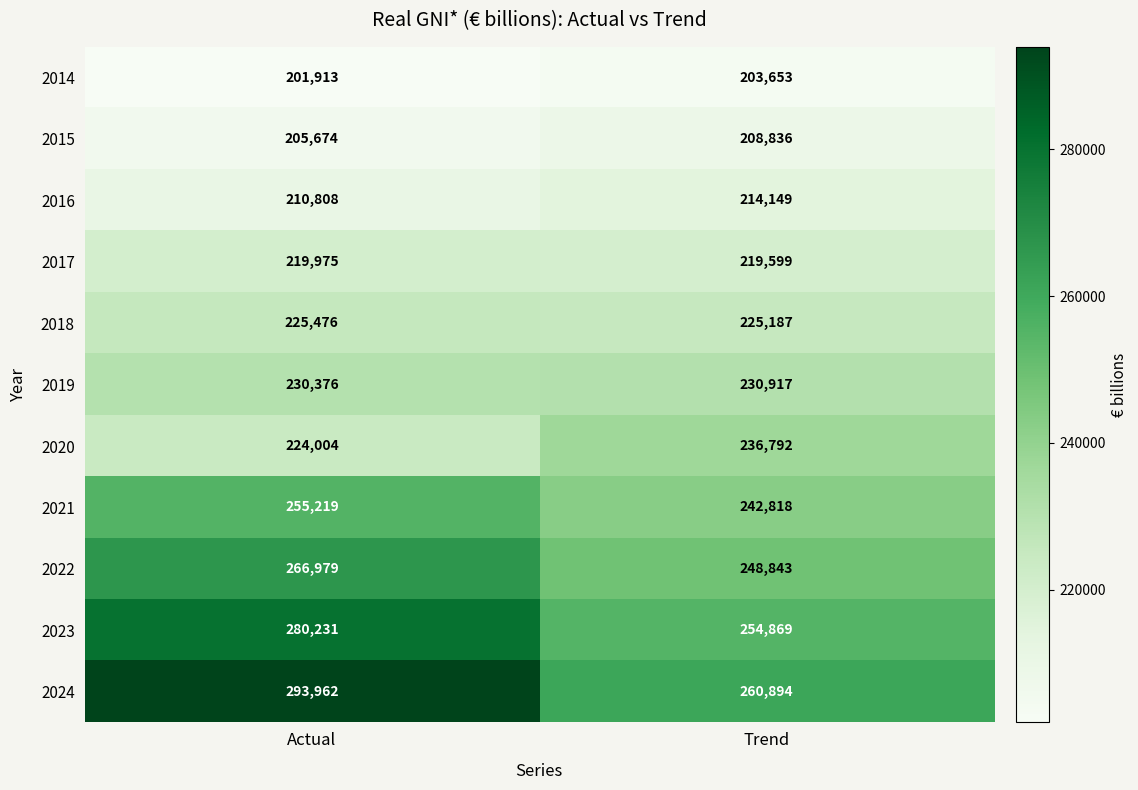

How many data points does each series have?

2